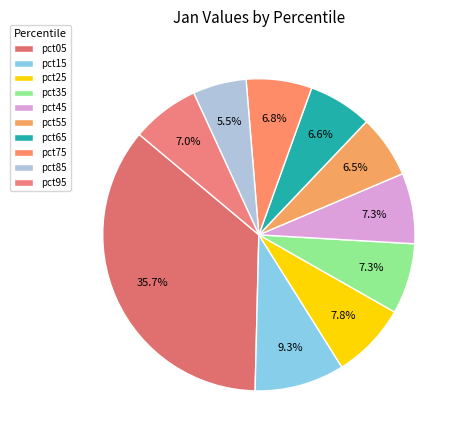

Combined, do pct65 and pct55 account for over 50%?

No